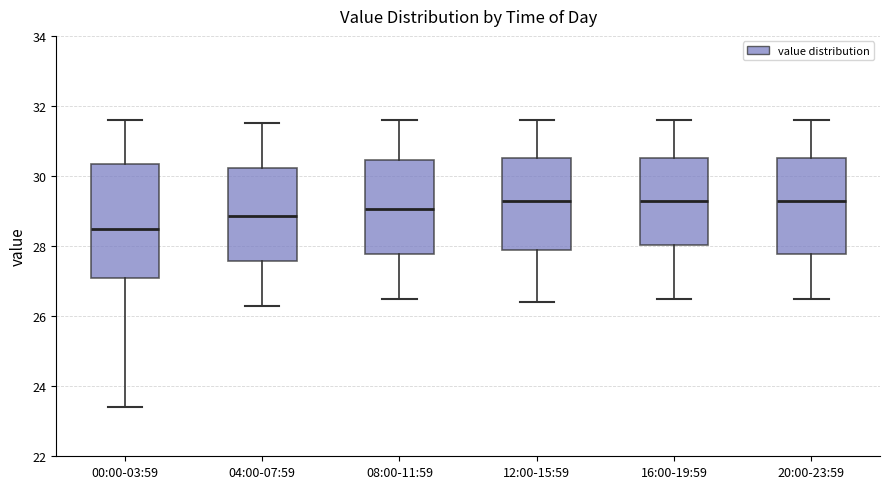

Which box has the lowest median line?

00:00-03:59